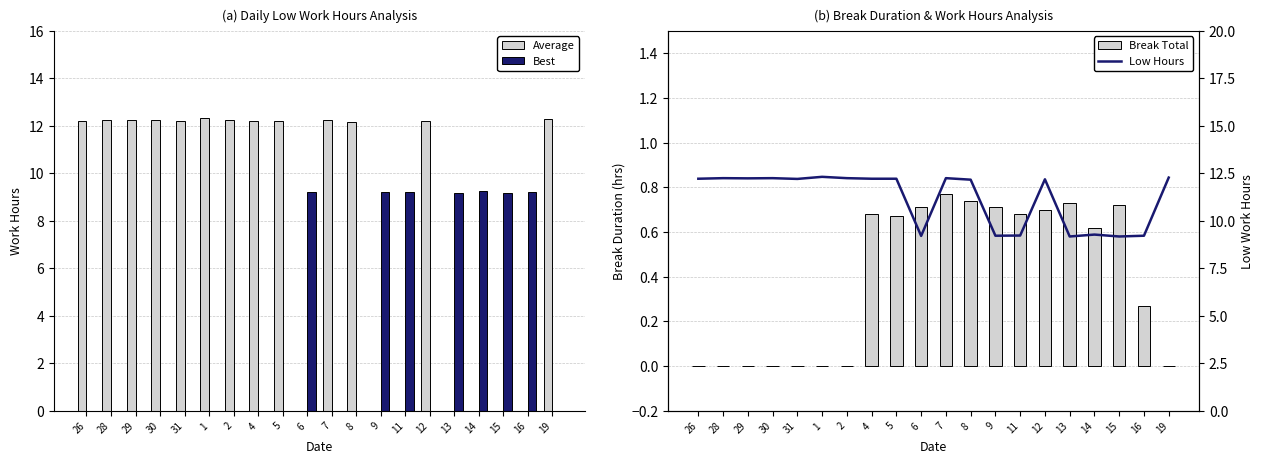

True or false: Low Hours has a value of 16.9 at 28.

False